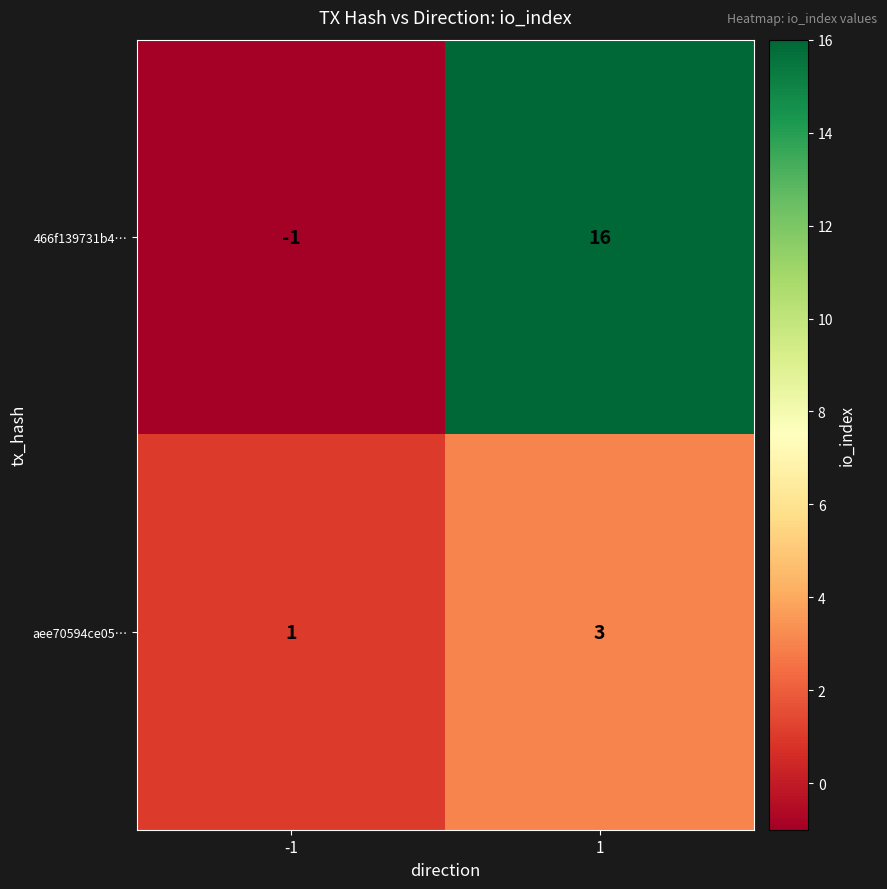

Reading left to right, extract all data points from this chart.

466f139731b4…: -1	16
aee70594ce05…: 1	3